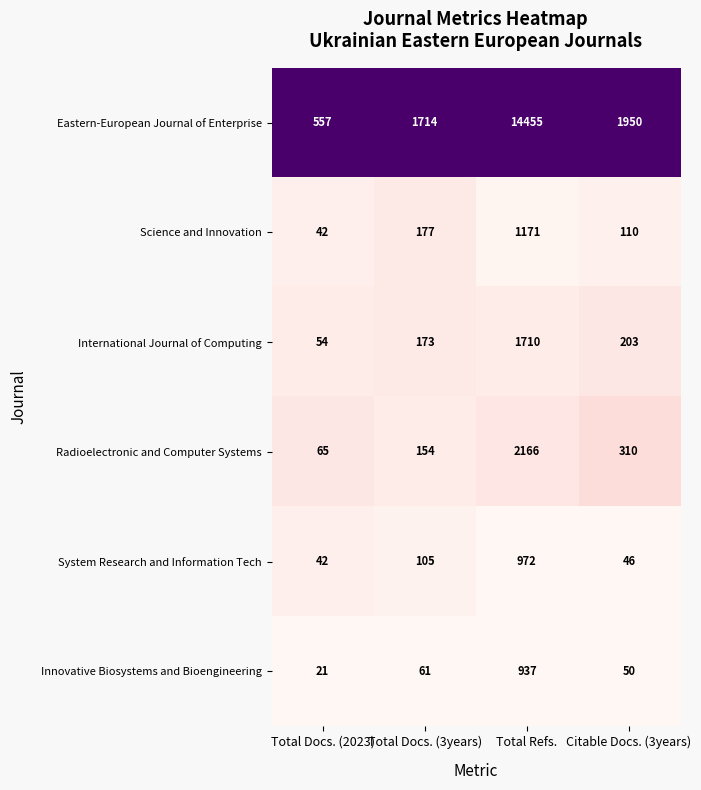

At how many categories does at least one series exceed 152?

4